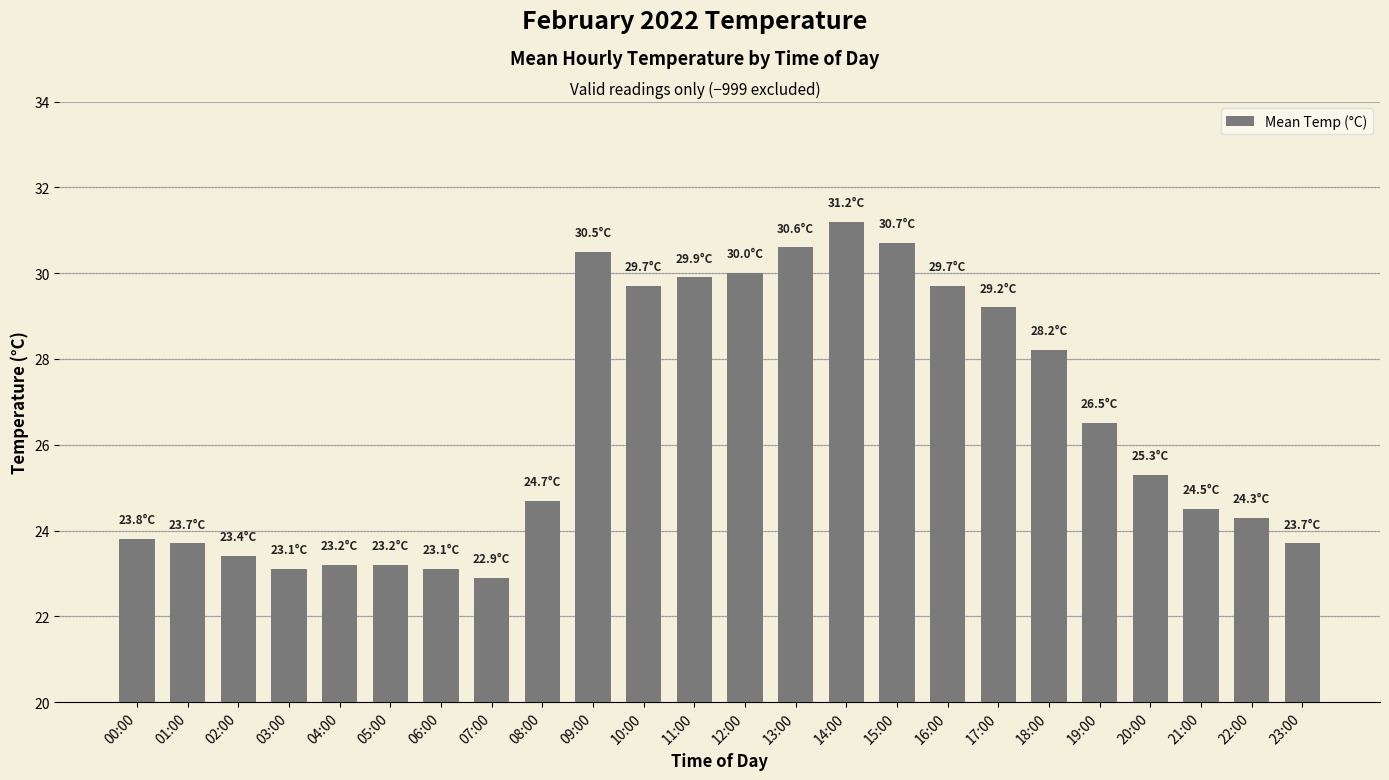

The value at 20:00 is 36.1. True or false?

False